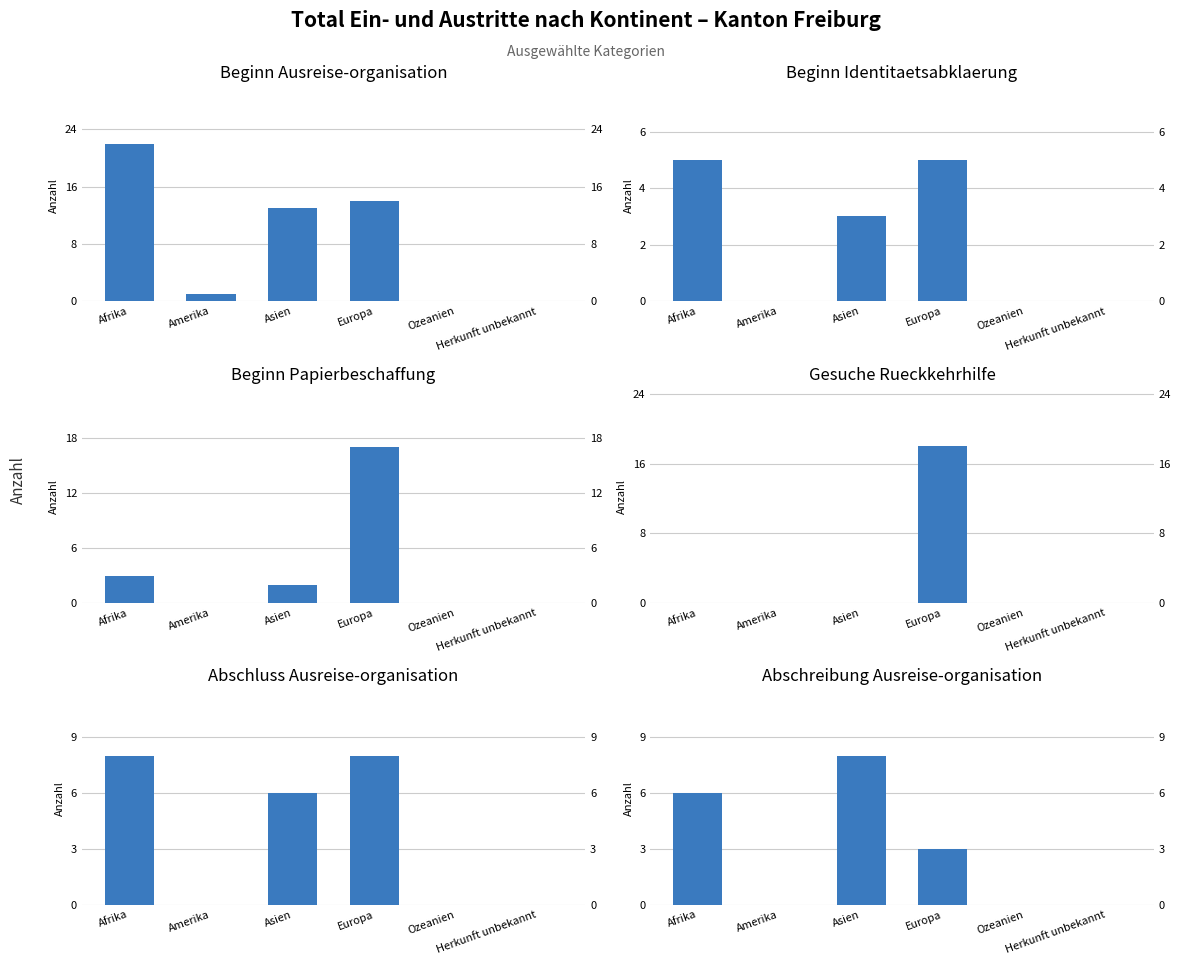

True or false: Abschreibung Ausreise-organisation has a value of 0 at Ozeanien.

True